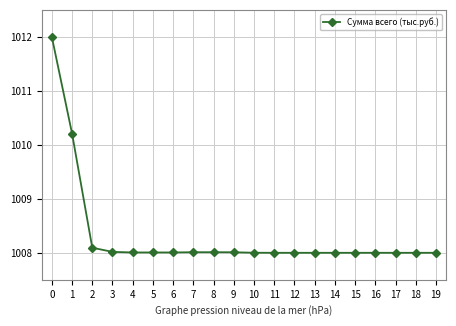

The value at 19 is 1432.4. True or false?

False